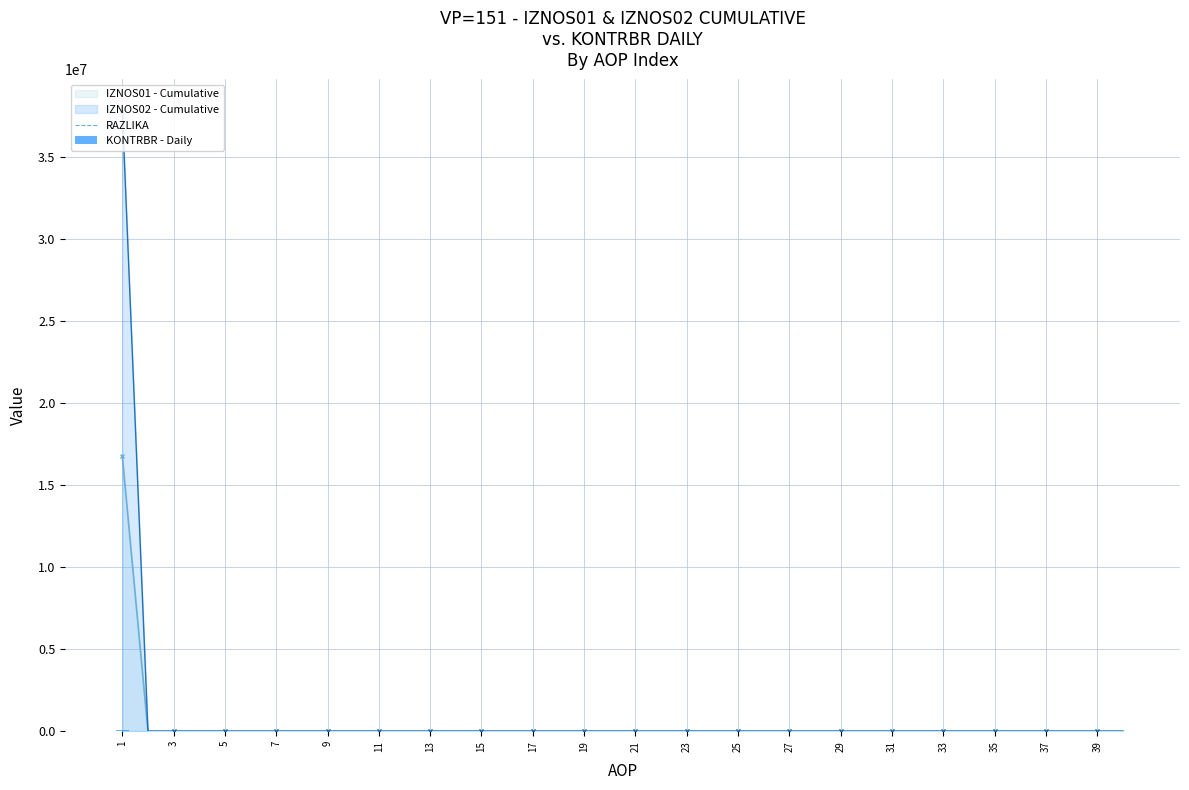

Between 31 and 38, which series saw the biggest shift?

RAZLIKA